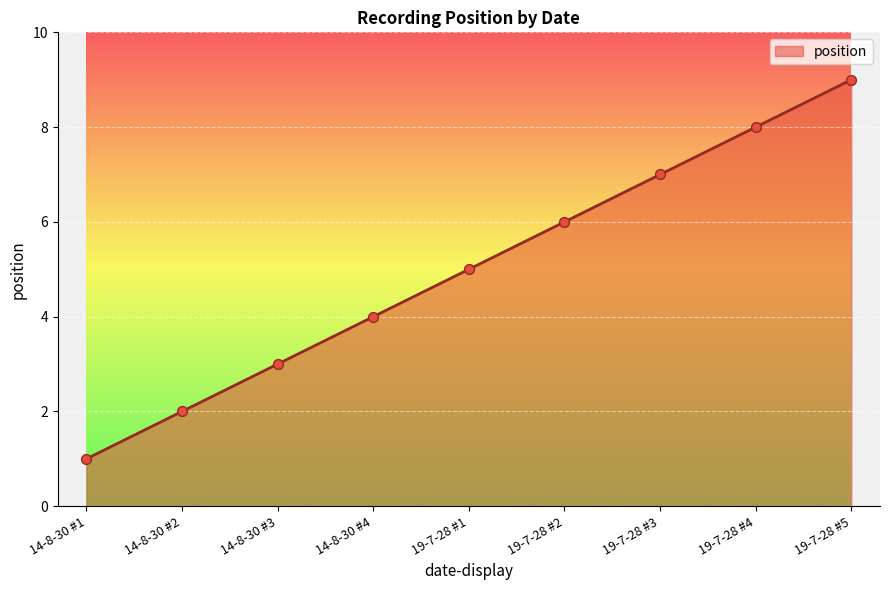

Approximately how many times larger is the value at 19-7-28 #4 compared to 14-8-30 #1?

8.0